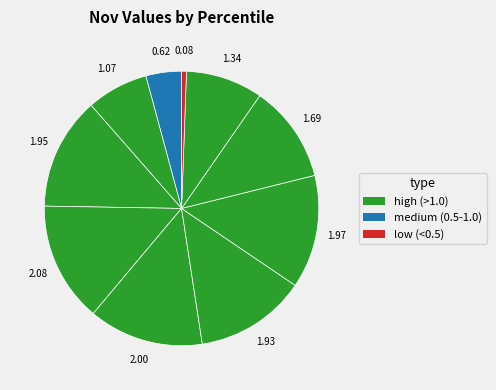

Count the number of slices in the pie.

10